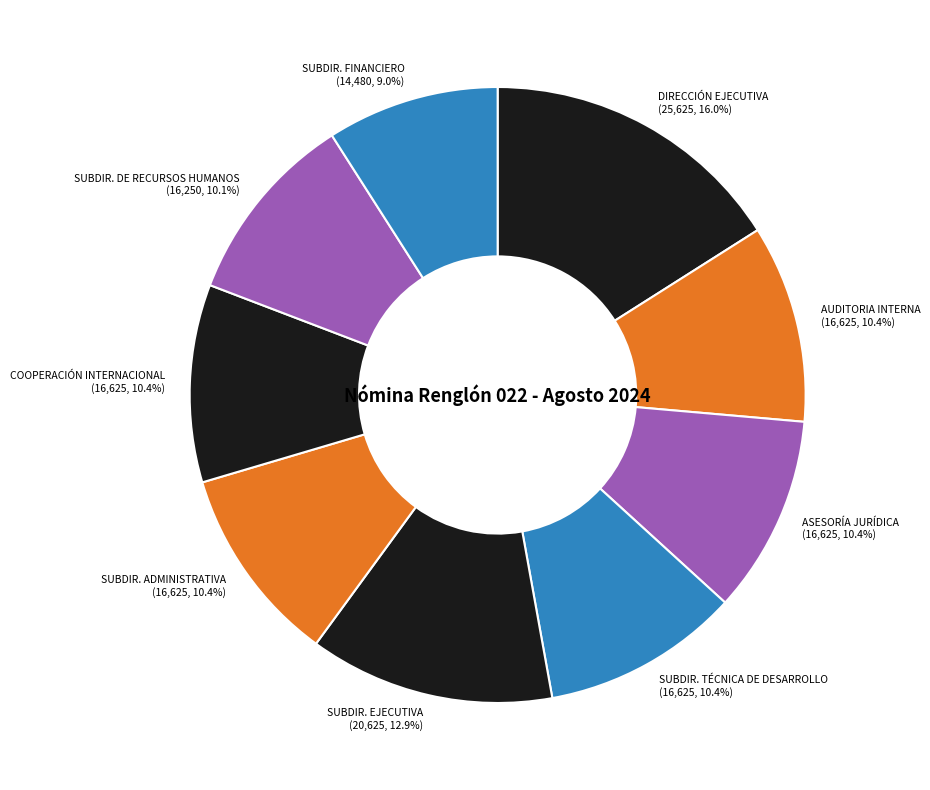

Does SUBDIR. ADMINISTRATIVA (16,625, 10.4%) account for over 50% of the chart?

No